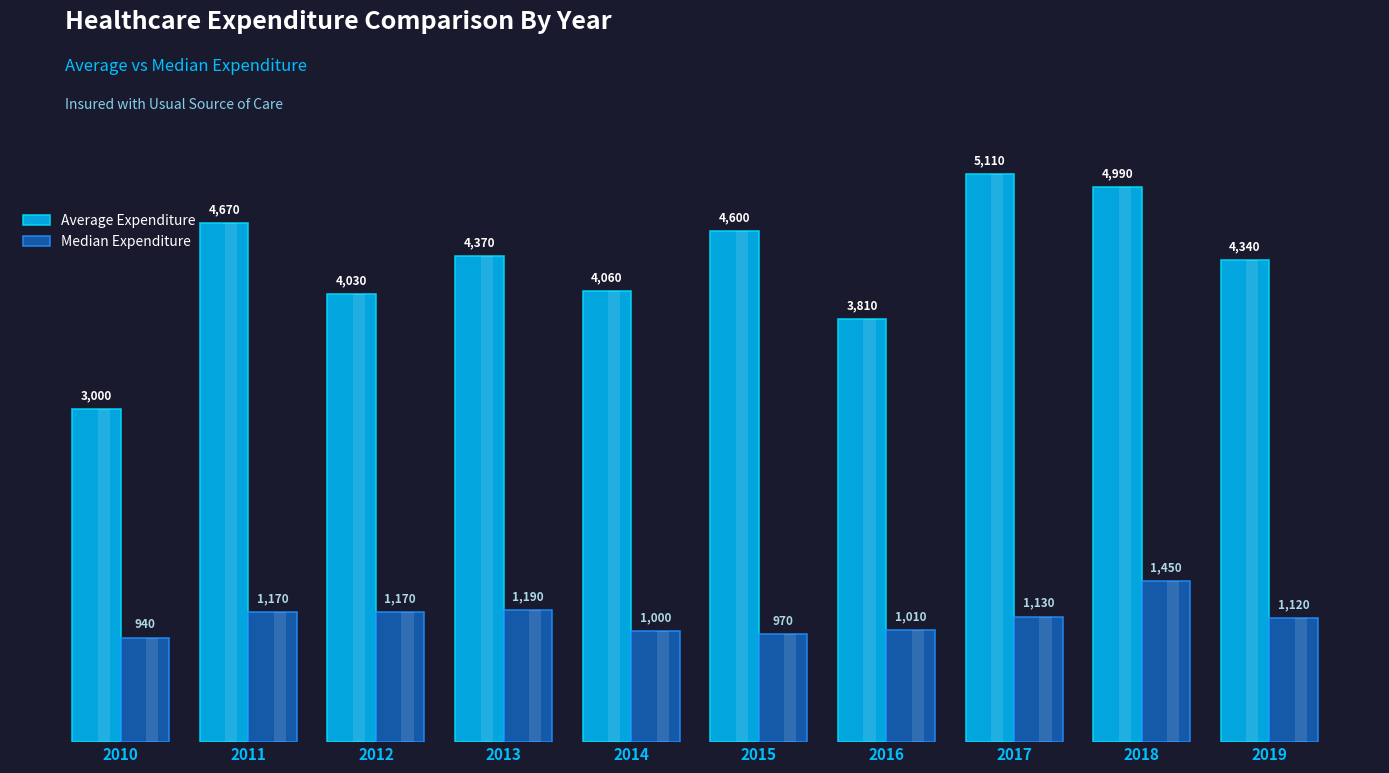

What is the value of the Average Expenditure bar at the 4th from the left?

4370